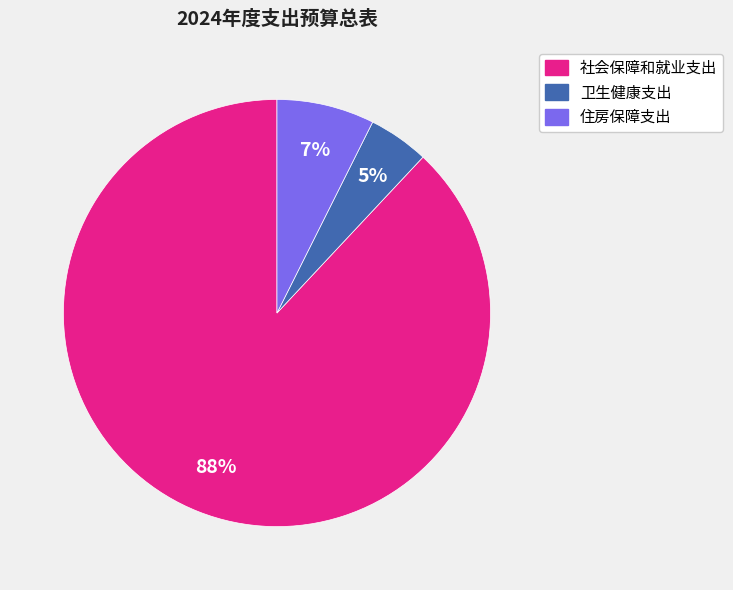

To the nearest percent, what is the combined percentage of 社会保障和就业支出 and 住房保障支出?

95%